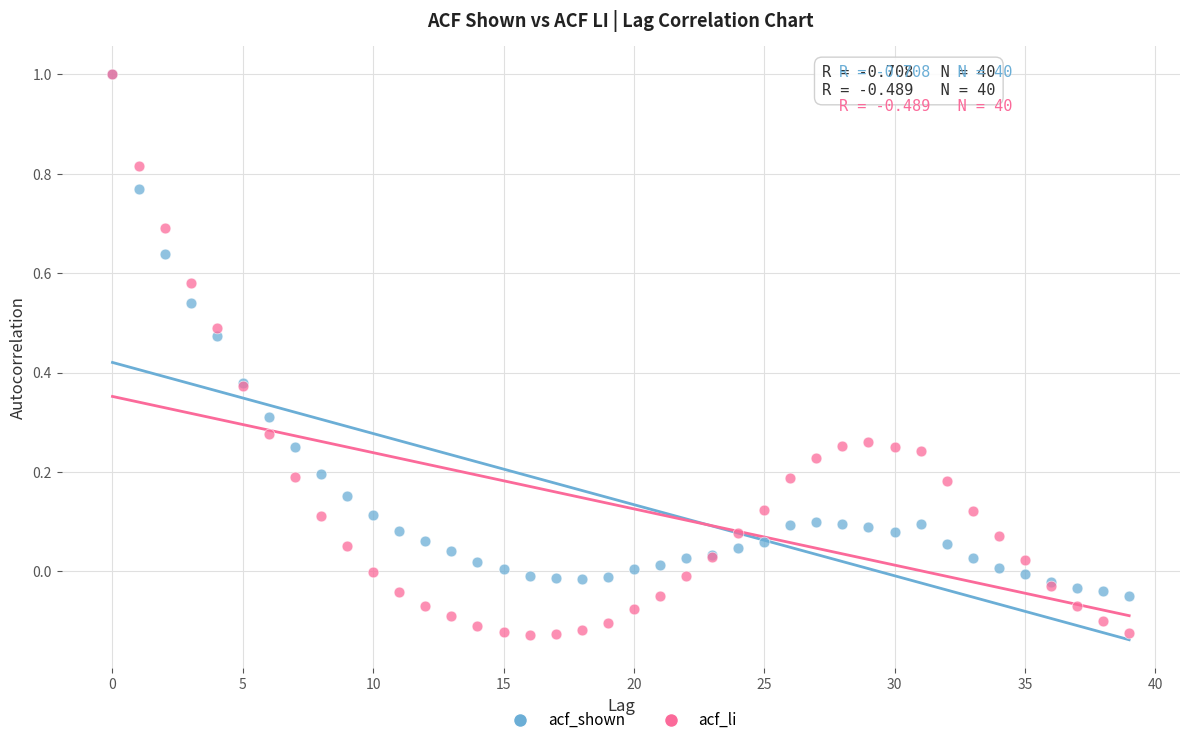

What are all the series names shown in the legend?

acf_shown, acf_li